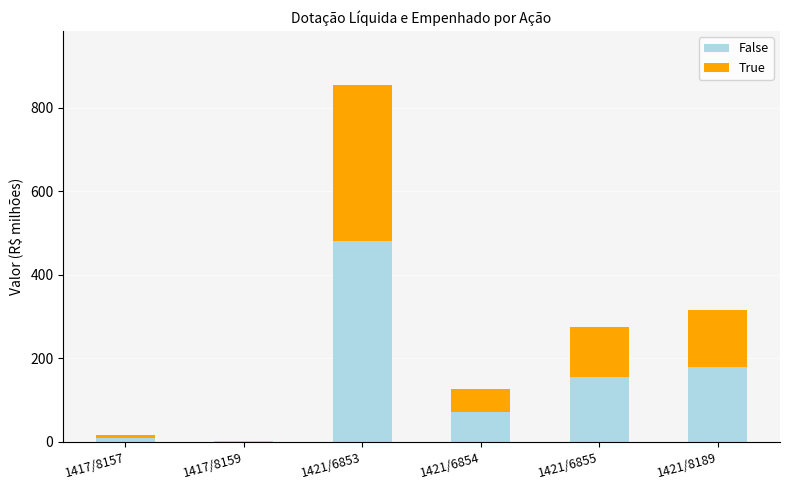

What is the total value across all series at 1421/6853?

855.0